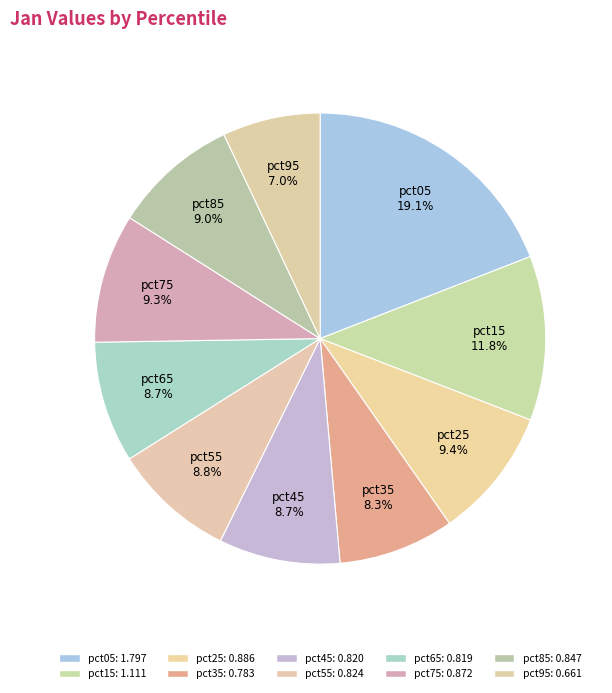

How many segments does this pie chart have?

10